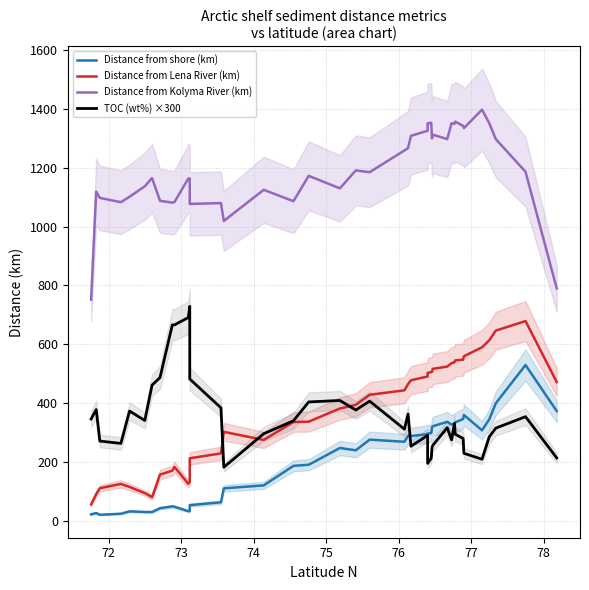

What is the greatest value displayed?

1397.8